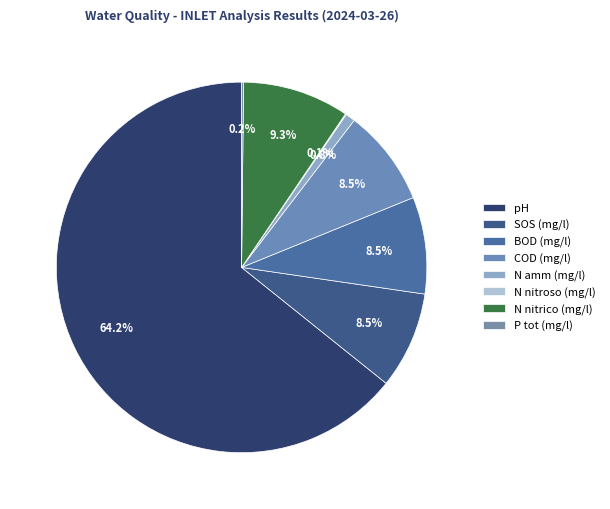

Is P tot (mg/l) the majority of the pie?

No